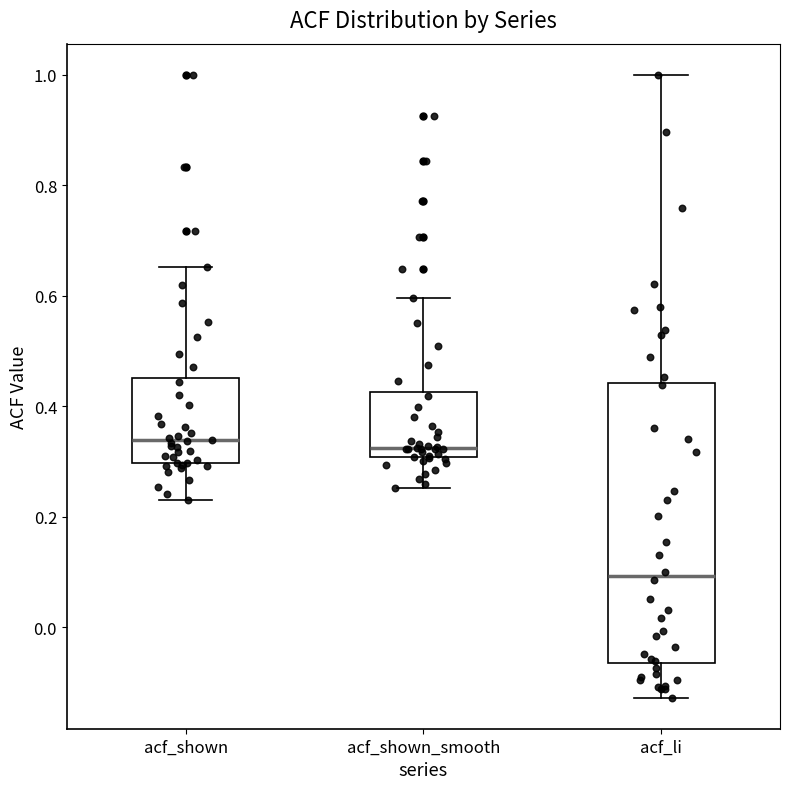

Which box is the tallest, from its lower edge to its upper edge?

acf_li